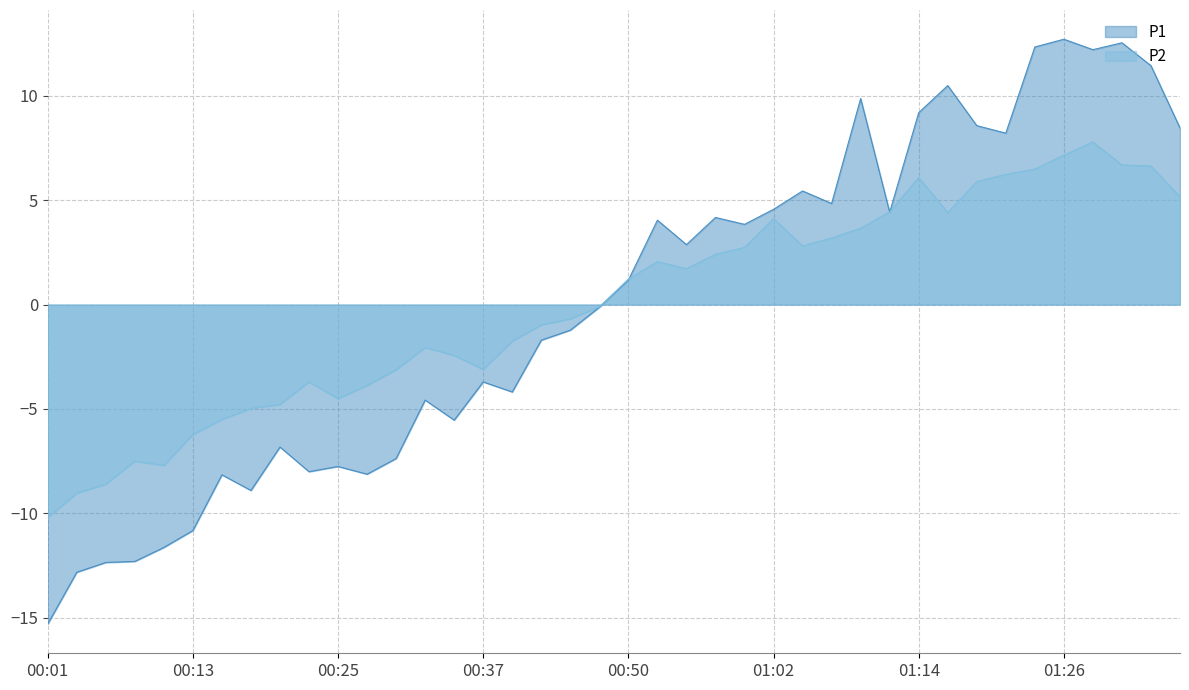

How many interior local valleys does the P2 series have?

6